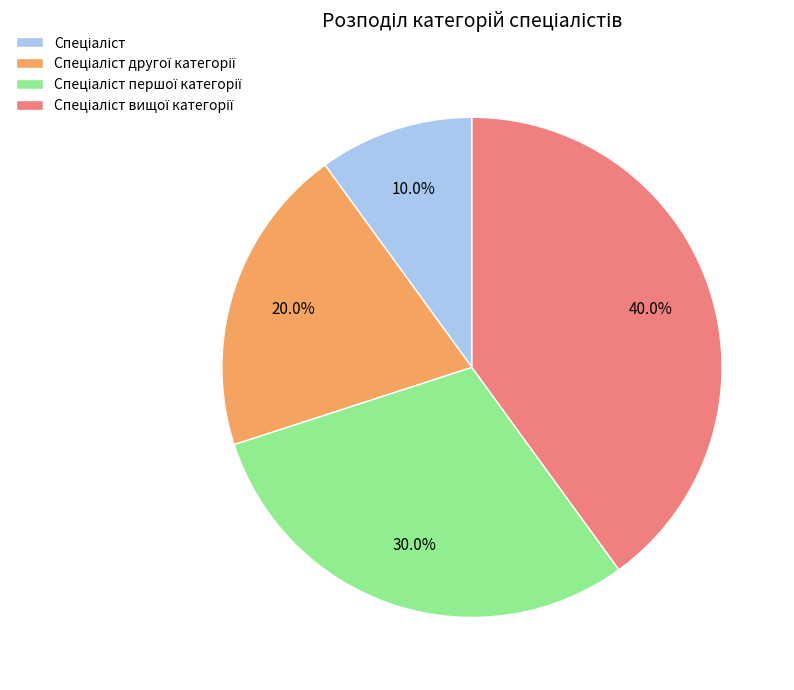

Is there any slice that represents more than half of the pie?

No